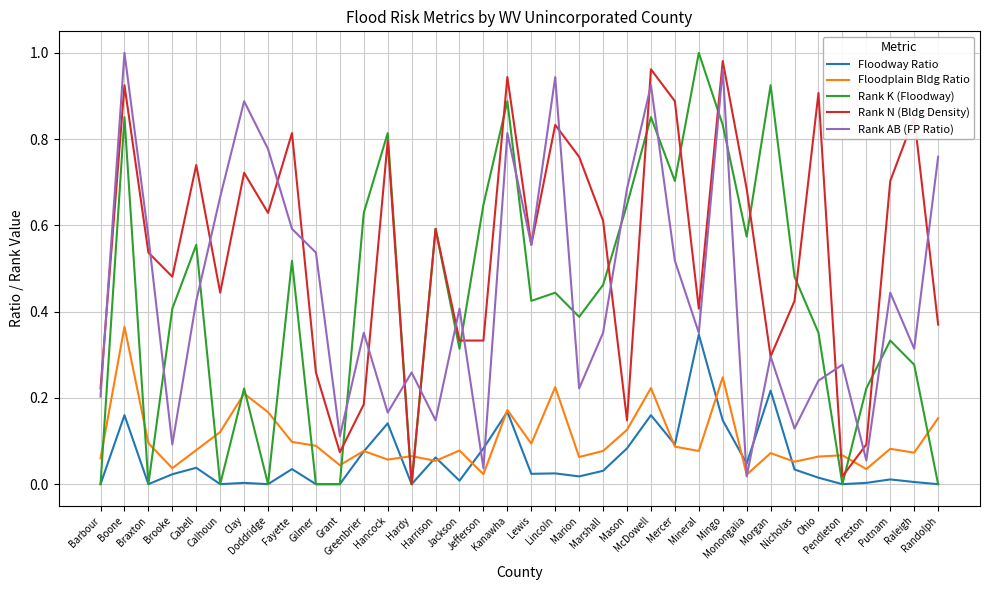

At which label is Rank AB (FP Ratio) closest to 0?

Monongalia